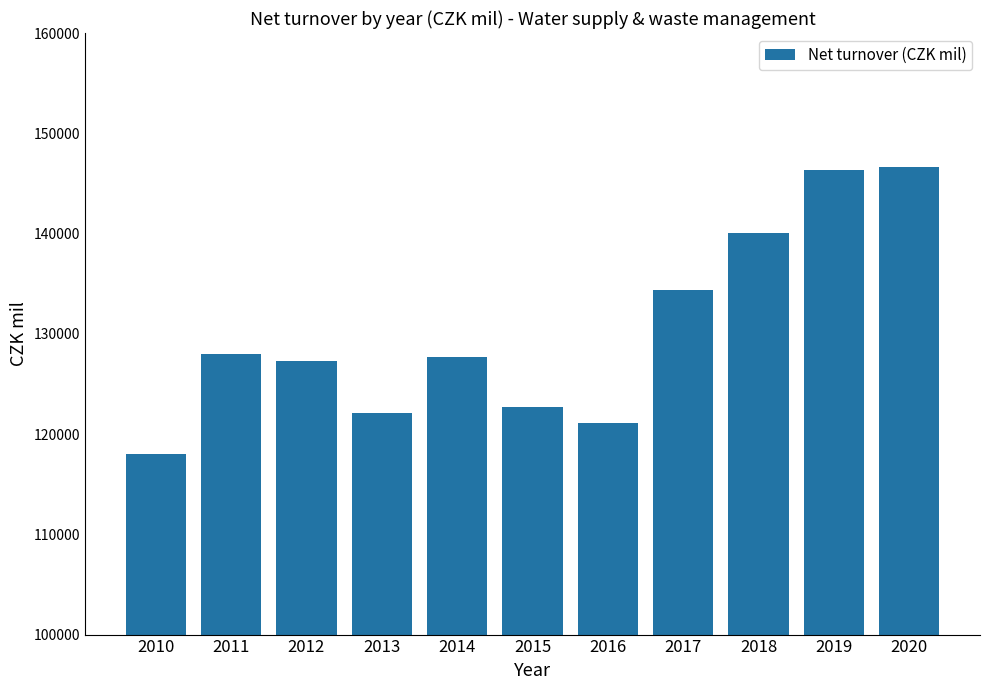

What is the difference between the values at 2014 and 2017?

6734